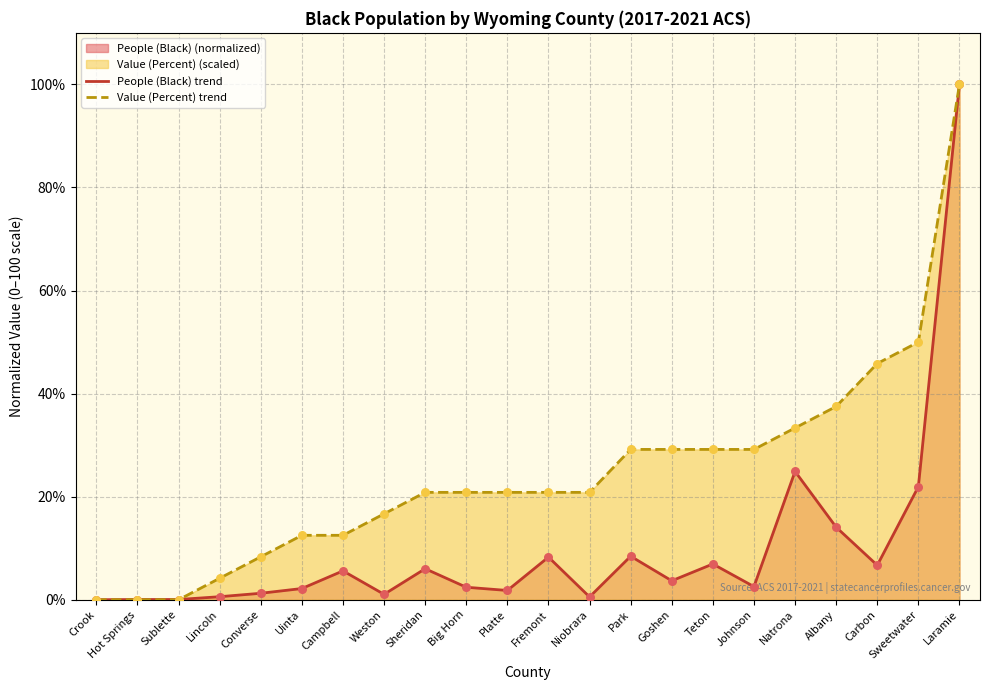

Which series reaches the maximum Y coordinate?

People (Black) trend